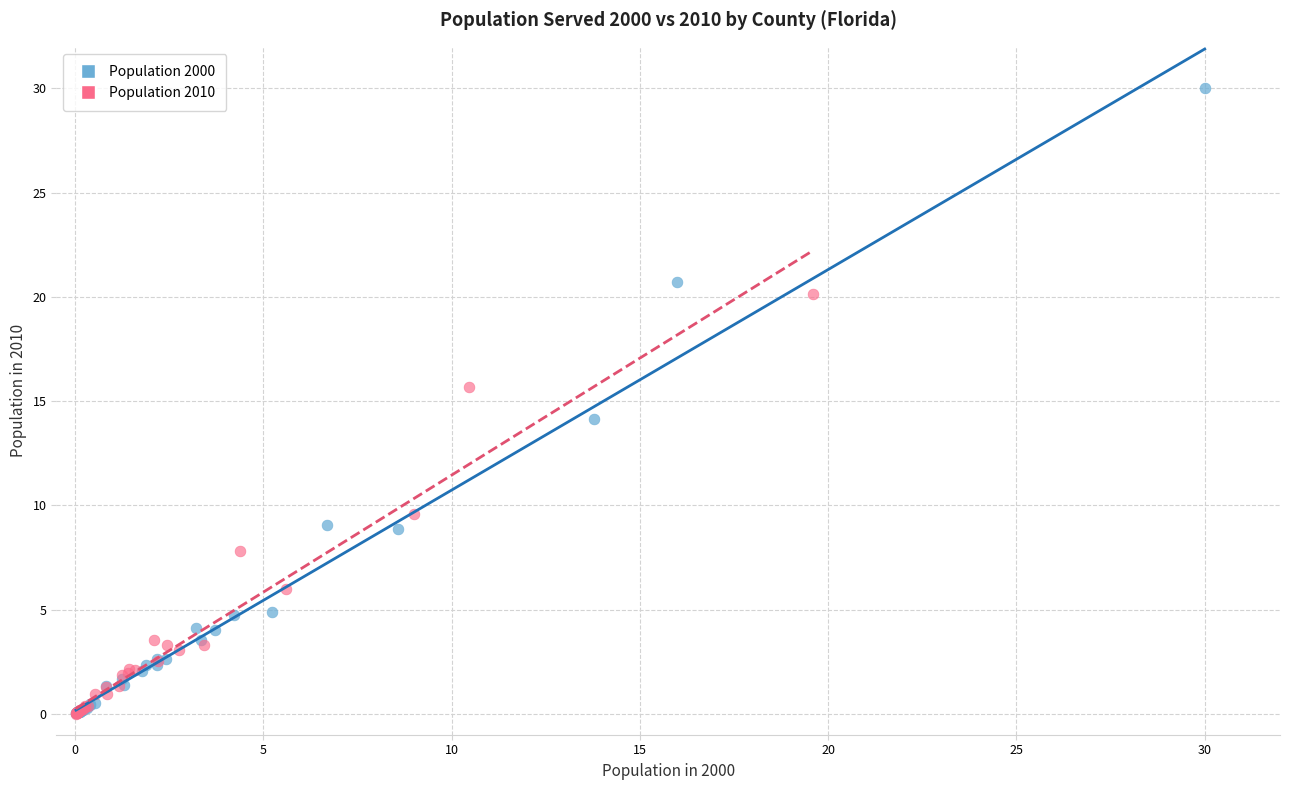

Which series reaches the maximum Y coordinate?

Population 2000